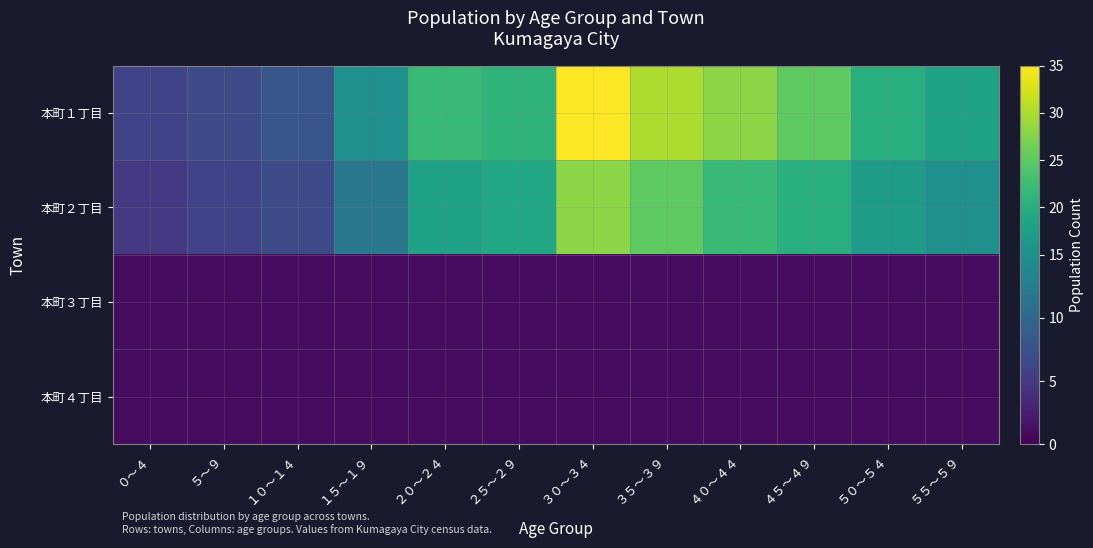

Reading left to right, transcribe all the data shown in this chart.

本町１丁目: ０～４=6	５～９=7	１０～１４=8	１５～１９=15	２０～２４=22	２５～２９=21	３０～３４=35	３５～３９=30	４０～４４=28	４５～４９=25	５０～５４=20	５５～５９=18
本町２丁目: ０～４=5	５～９=6	１０～１４=7	１５～１９=12	２０～２４=18	２５～２９=19	３０～３４=28	３５～３９=25	４０～４４=22	４５～４９=20	５０～５４=17	５５～５９=15
本町３丁目: ０～４=1	５～９=1	１０～１４=1	１５～１９=1	２０～２４=1	２５～２９=1	３０～３４=1	３５～３９=1	４０～４４=1	４５～４９=1	５０～５４=1	５５～５９=1
本町４丁目: ０～４=1	５～９=1	１０～１４=1	１５～１９=1	２０～２４=1	２５～２９=1	３０～３４=1	３５～３９=1	４０～４４=1	４５～４９=1	５０～５４=1	５５～５９=1